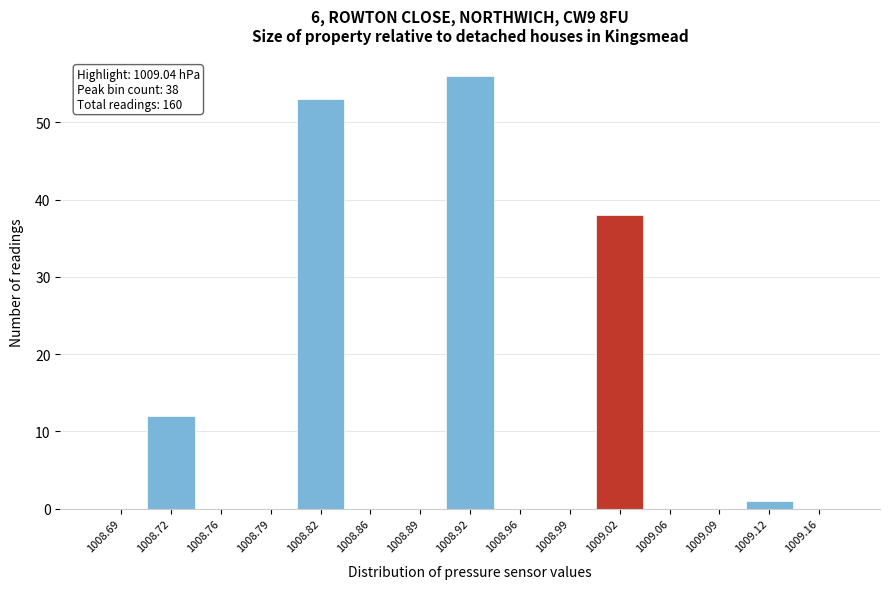

Reading left to right, transcribe all the data shown in this chart.

1008.69=0	1008.72=12	1008.76=0	1008.79=0	1008.82=53	1008.86=0	1008.89=0	1008.92=56	1008.96=0	1008.99=0	1009.02=38	1009.06=0	1009.09=0	1009.12=1	1009.16=0